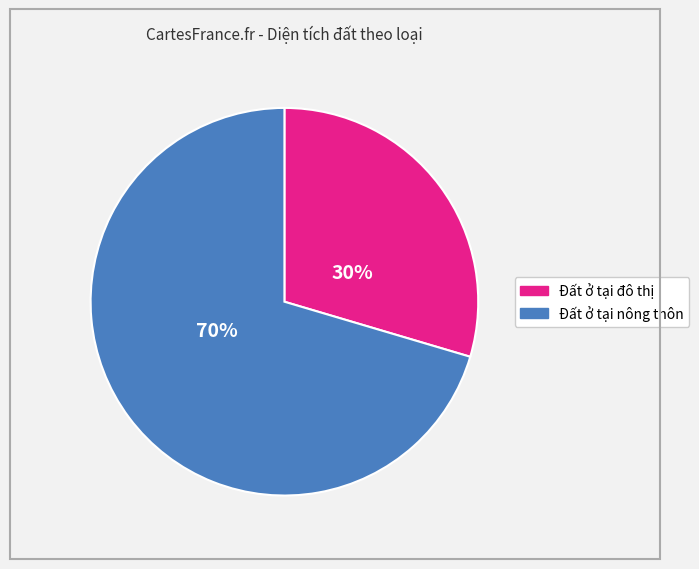

To the nearest percent, what is the average slice percentage?

50%